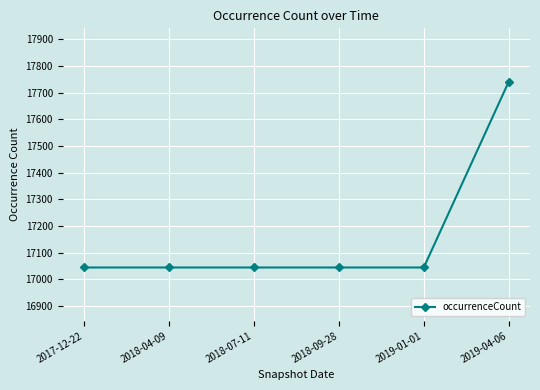

What is the smallest value displayed?

17044